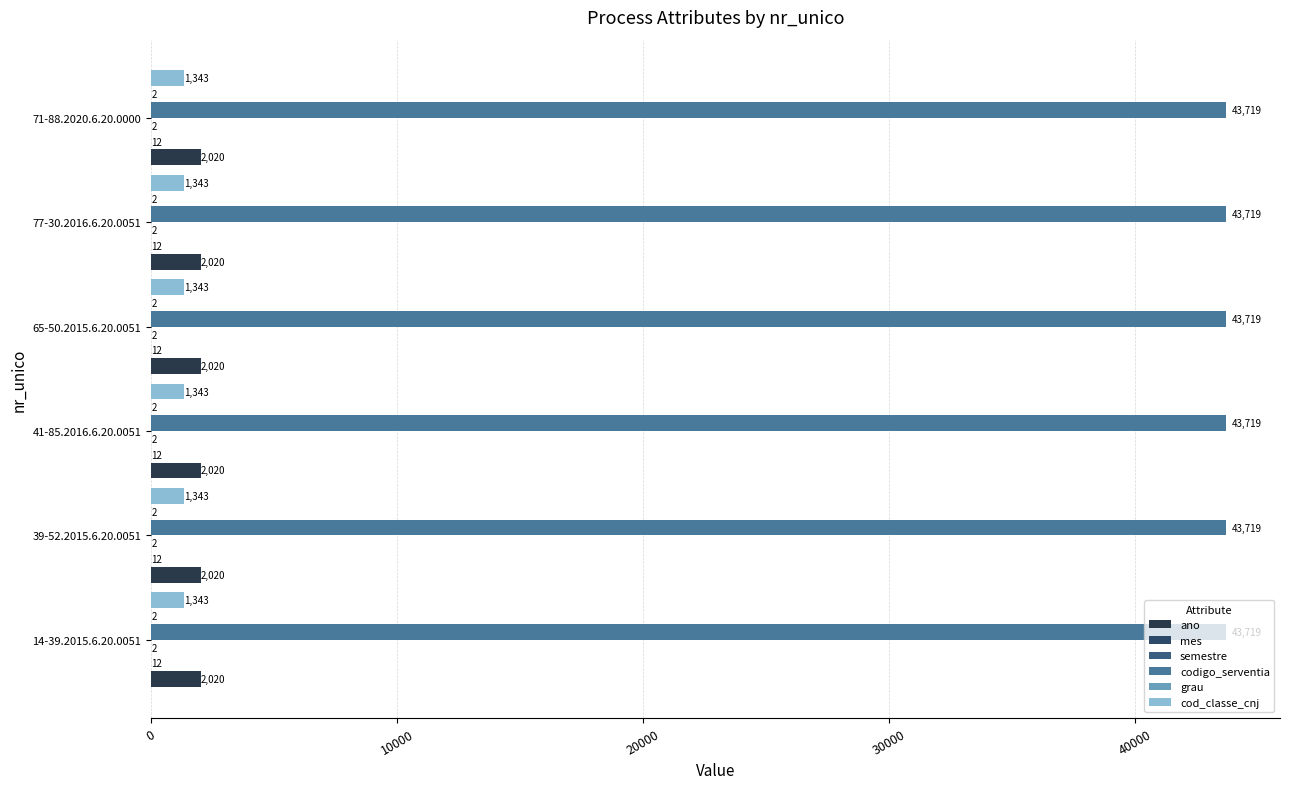

Rank the series by their maximum value, from lowest to highest.

semestre, grau, mes, cod_classe_cnj, ano, codigo_serventia